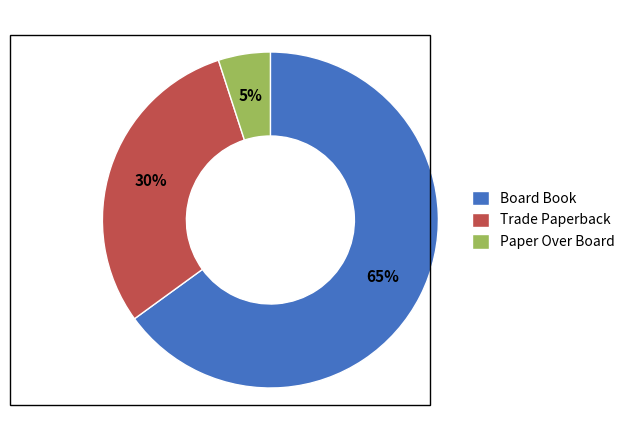

Rank the categories by value from highest to lowest.

Board Book, Trade Paperback, Paper Over Board